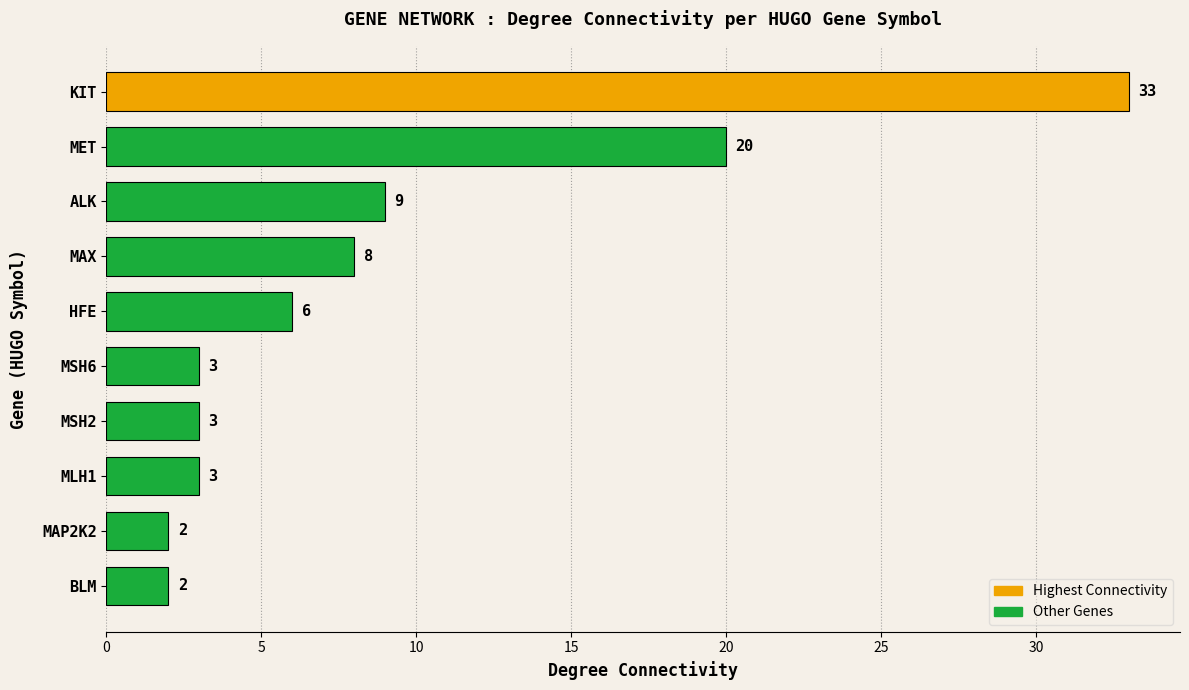

How many values are below 6?

5